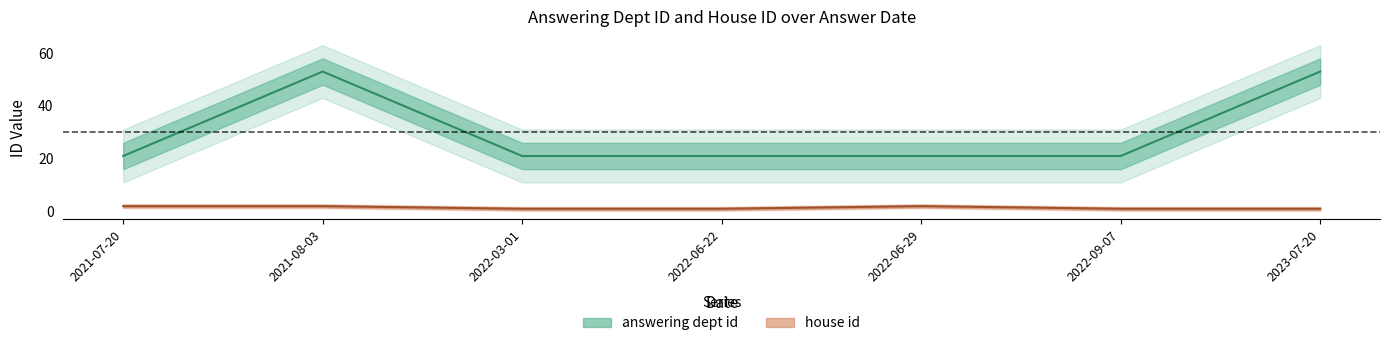

How many categories are shown in the chart?

7